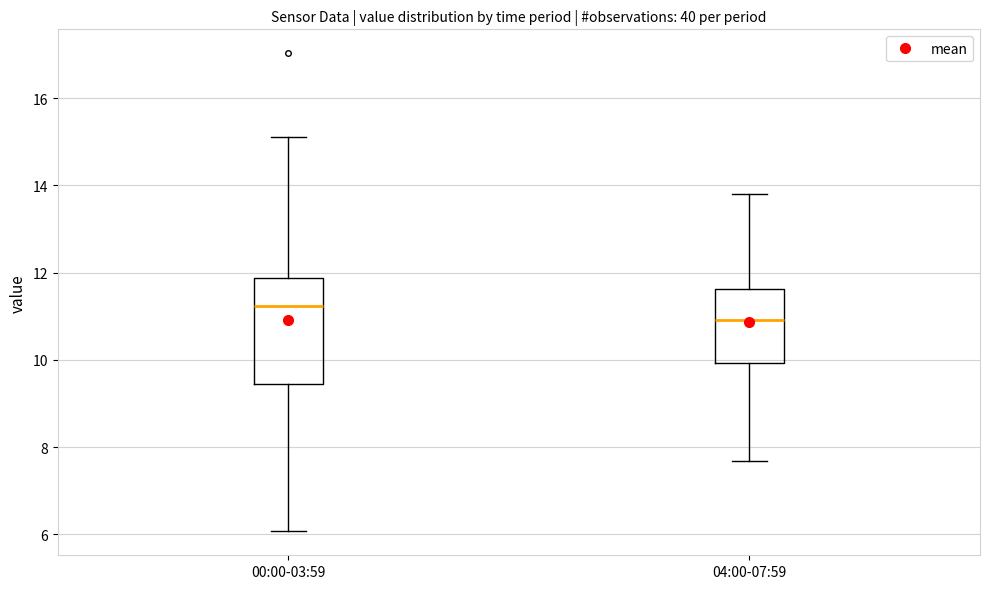

Where does the upper whisker of the box for 00:00-03:59 end on the y-axis? The values are not printed on the chart, so give them approximately, as read against the axis.

15.2